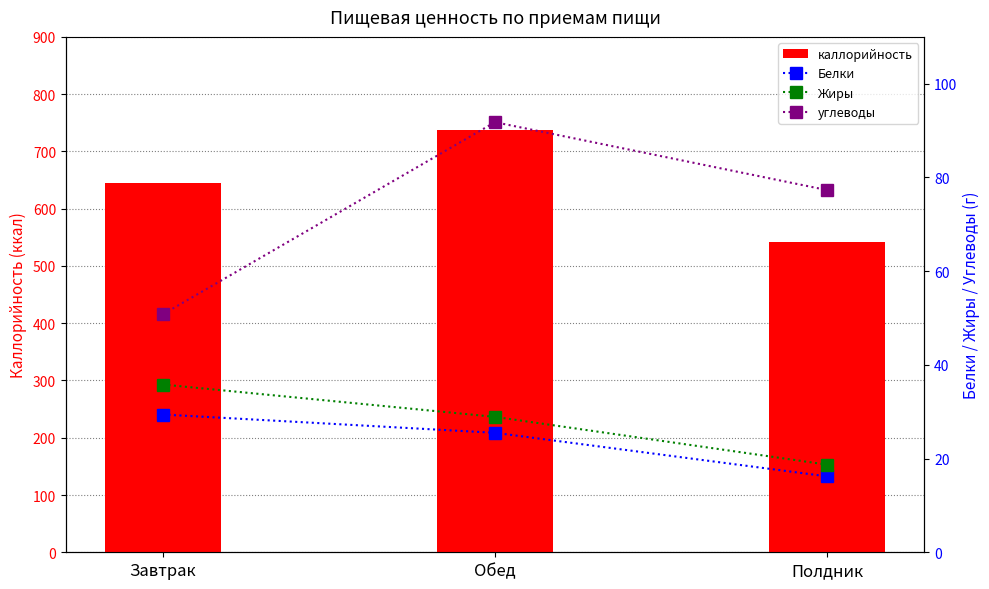

At which category is the sum across all series the highest?

Обед